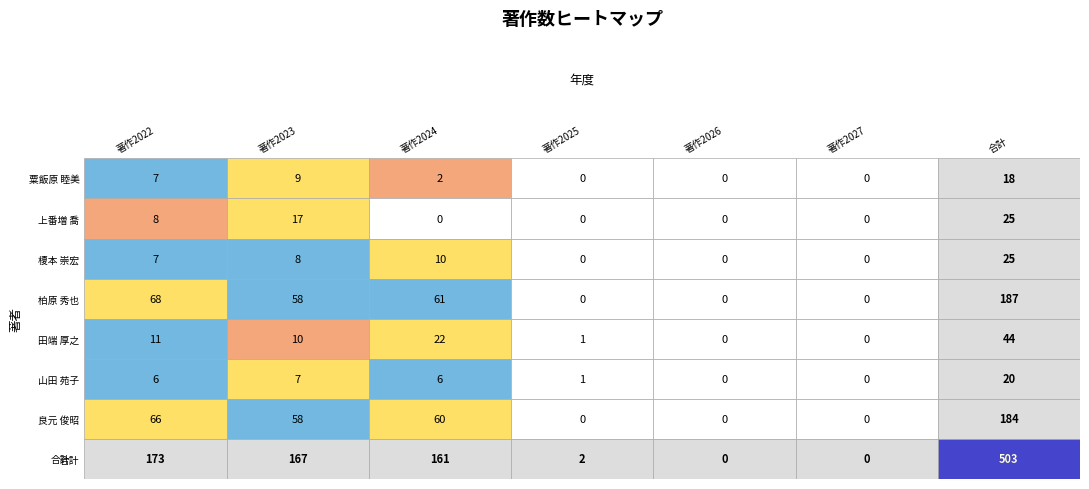

At which category does the chart reach its minimum across all series?

3